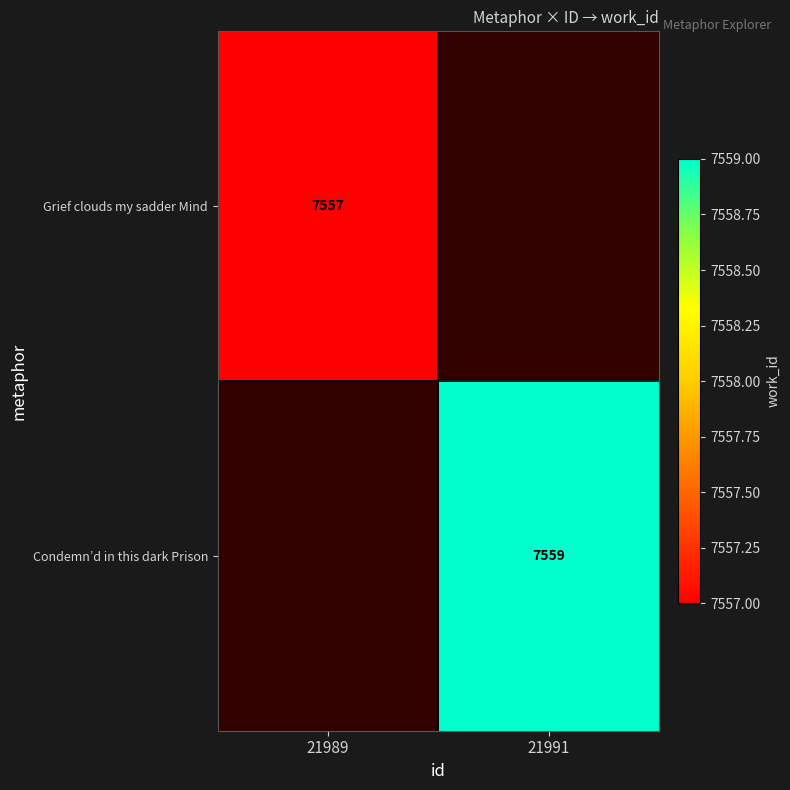

The Grief clouds my sadder Mind series shows 10511 at 21989. True or false?

False